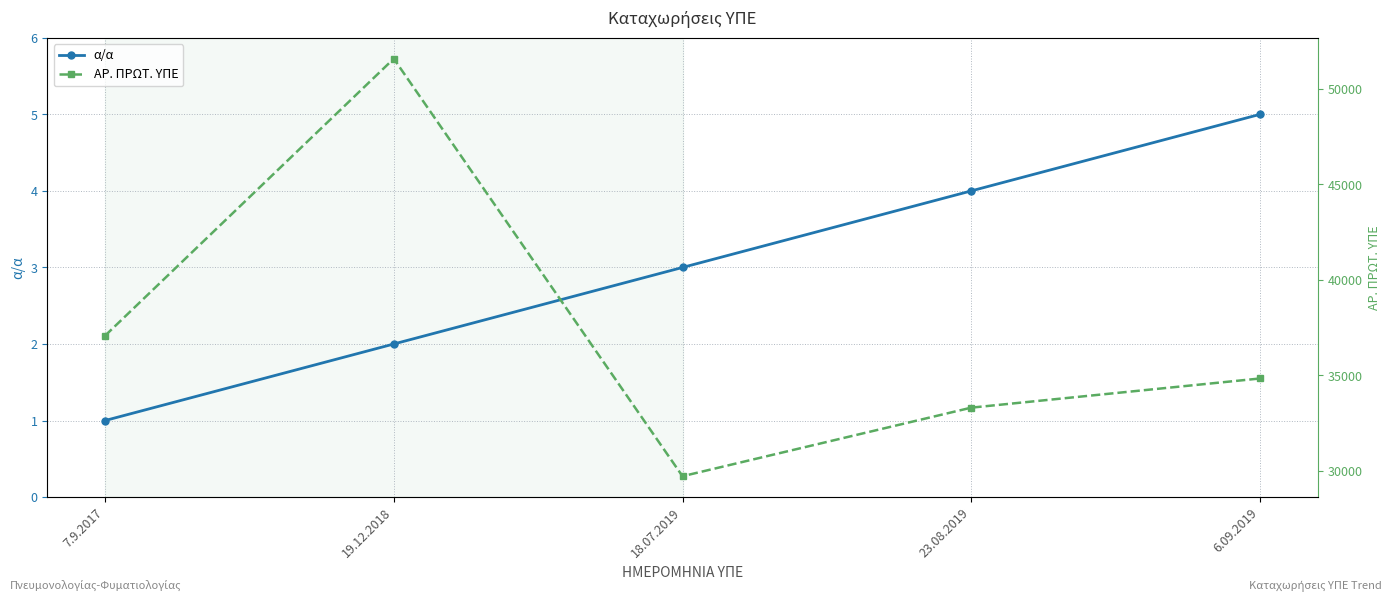

What position from the left is 18.07.2019?

3